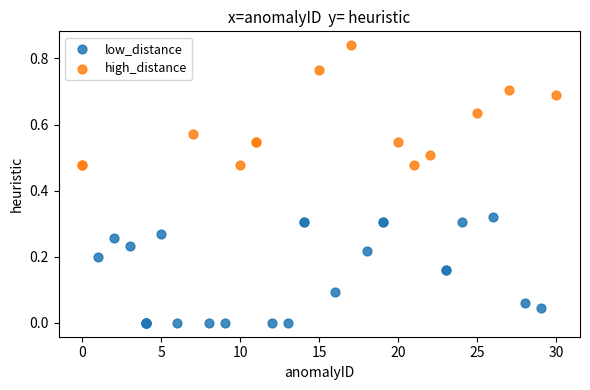

Which series contains the lowest Y value?

low_distance